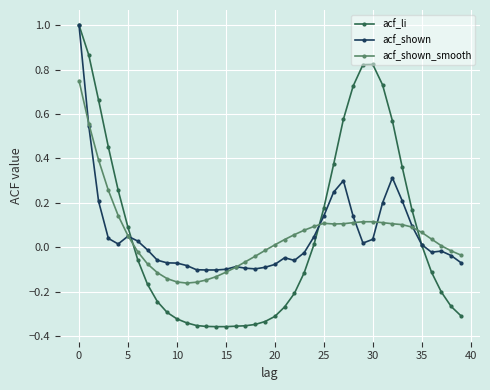

Which series has the widest spread of values?

acf_li